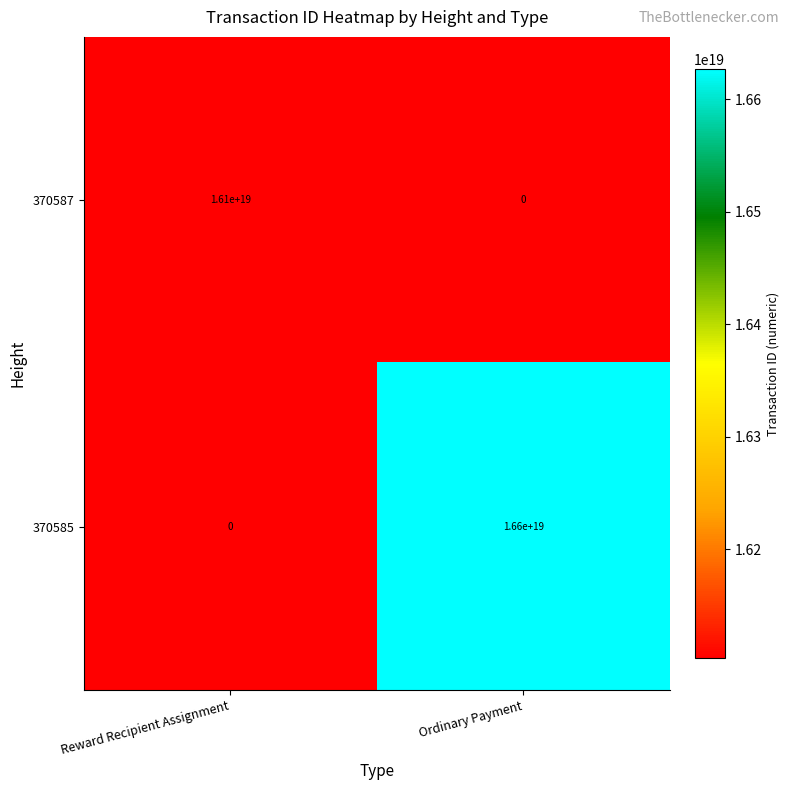

Is it true that 370587 equals 16100000000000000000 at Reward Recipient Assignment?

True